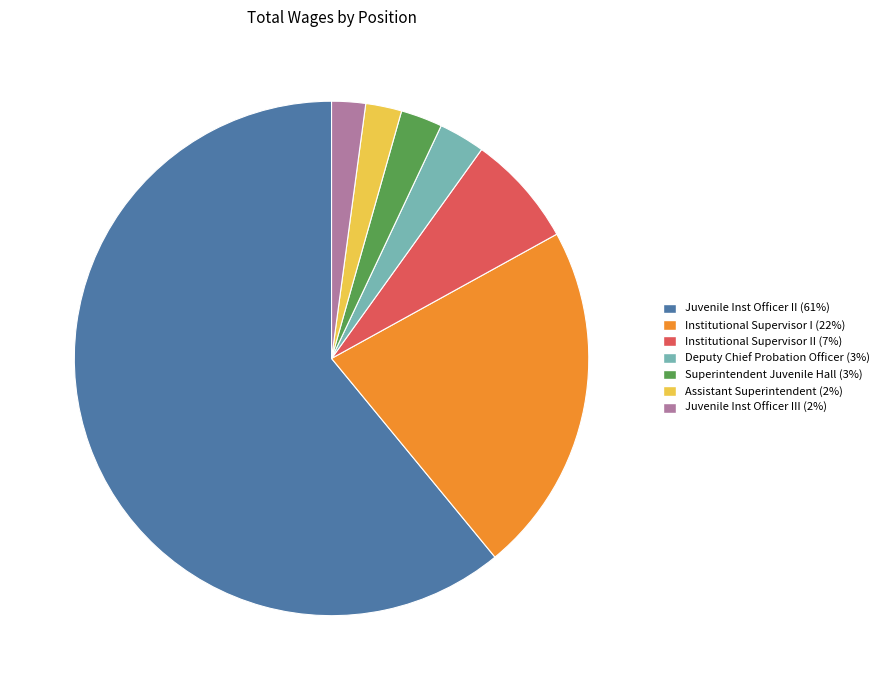

What is the largest slice in the pie chart?

Juvenile Inst Officer II (61%)